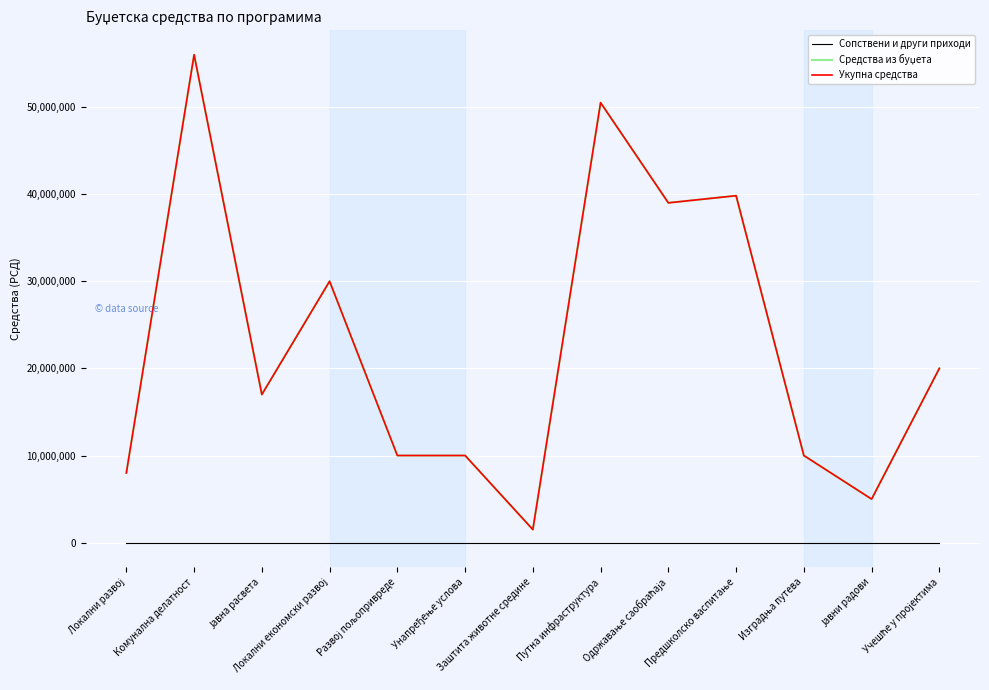

True or false: Сопствени и други приходи has more than 1 interior local peaks.

False